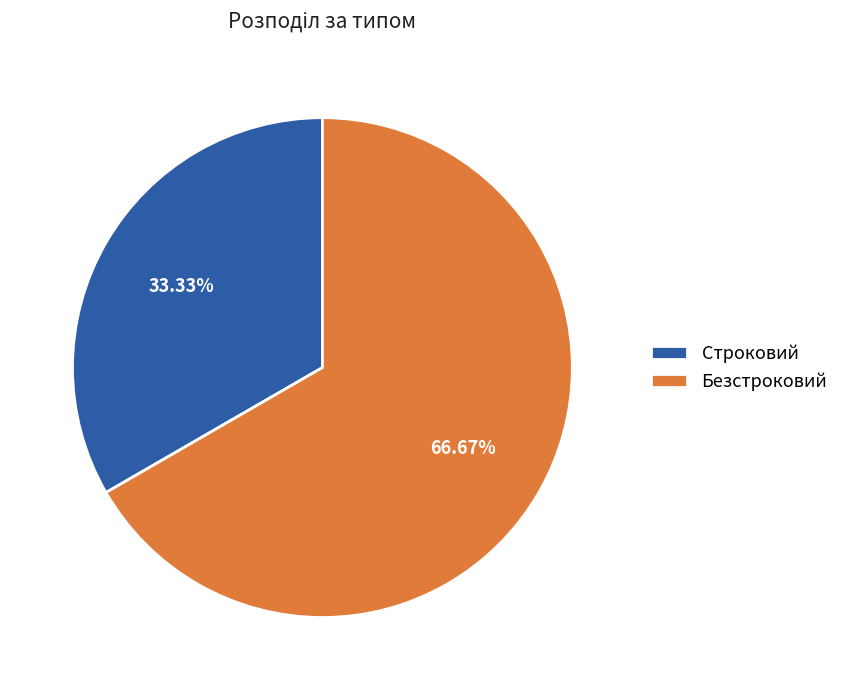

Which slice represents more than half of the pie?

Безстроковий